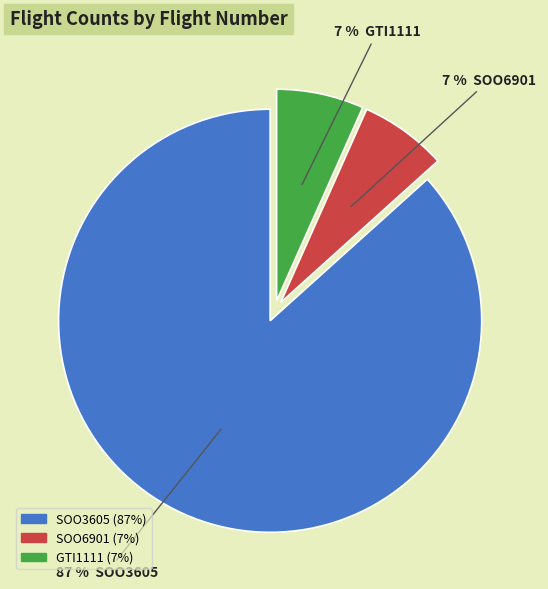

Is it true that SOO3605 is 87% of the pie?

True